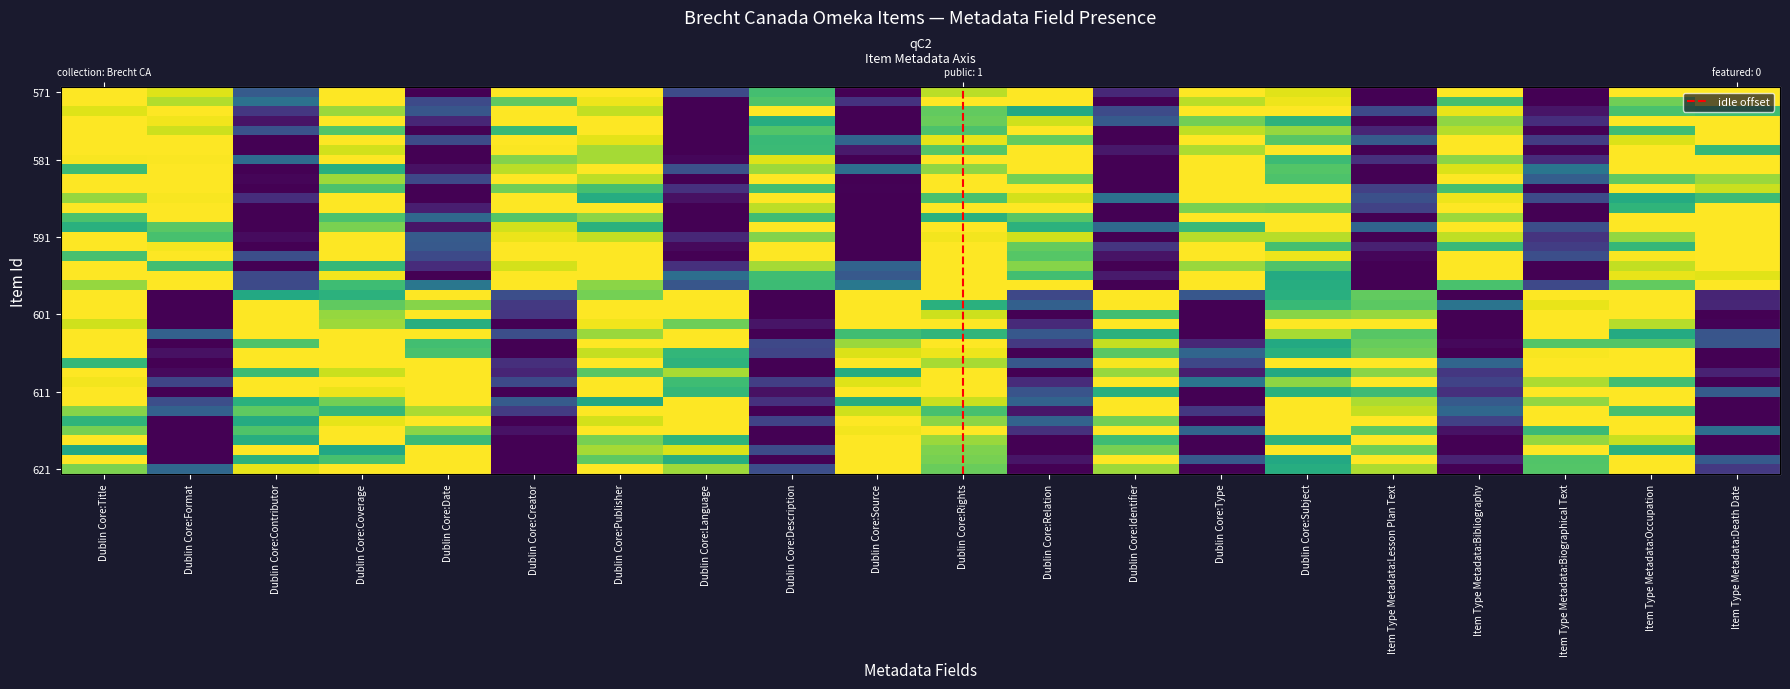

What is the difference between the values at Item Type Metadata:Bibliography and Dublin Core:Creator?

0.2